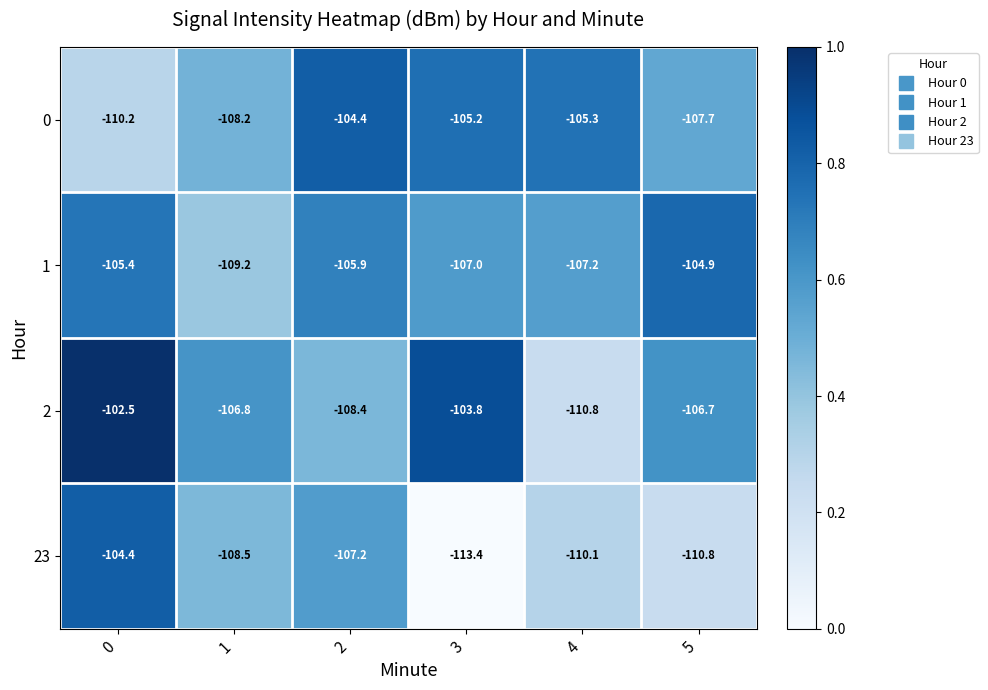

What is the sum of the 23 values at 5 and 1?

-219.3